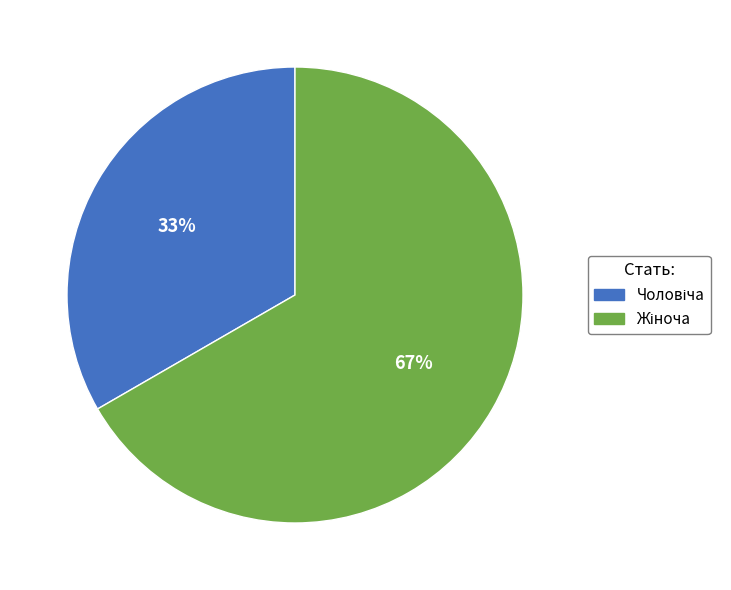

Does any single category account for the majority?

Yes